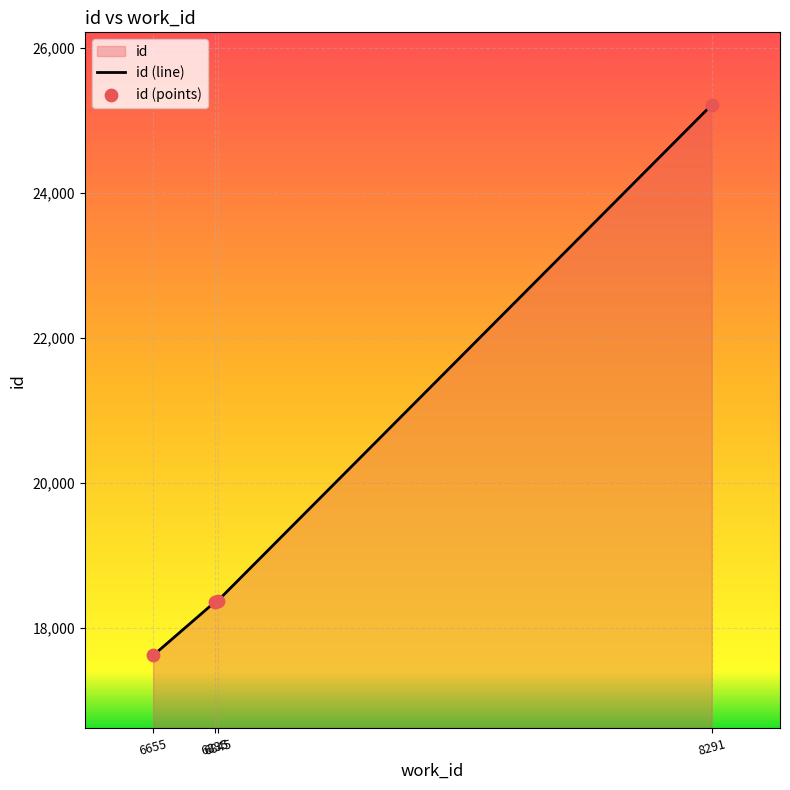

Which has a higher value, 6655 or 6845?

6845